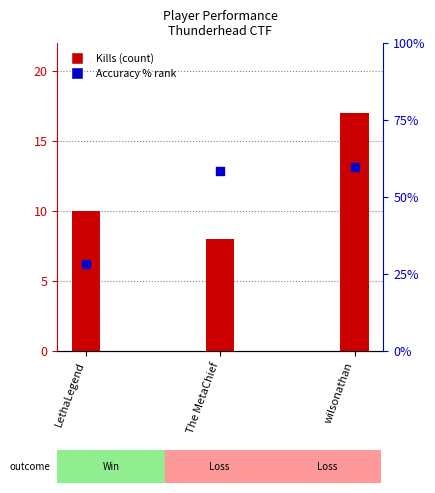

Which series contains the highest Y value?

Accuracy % (percentile rank)